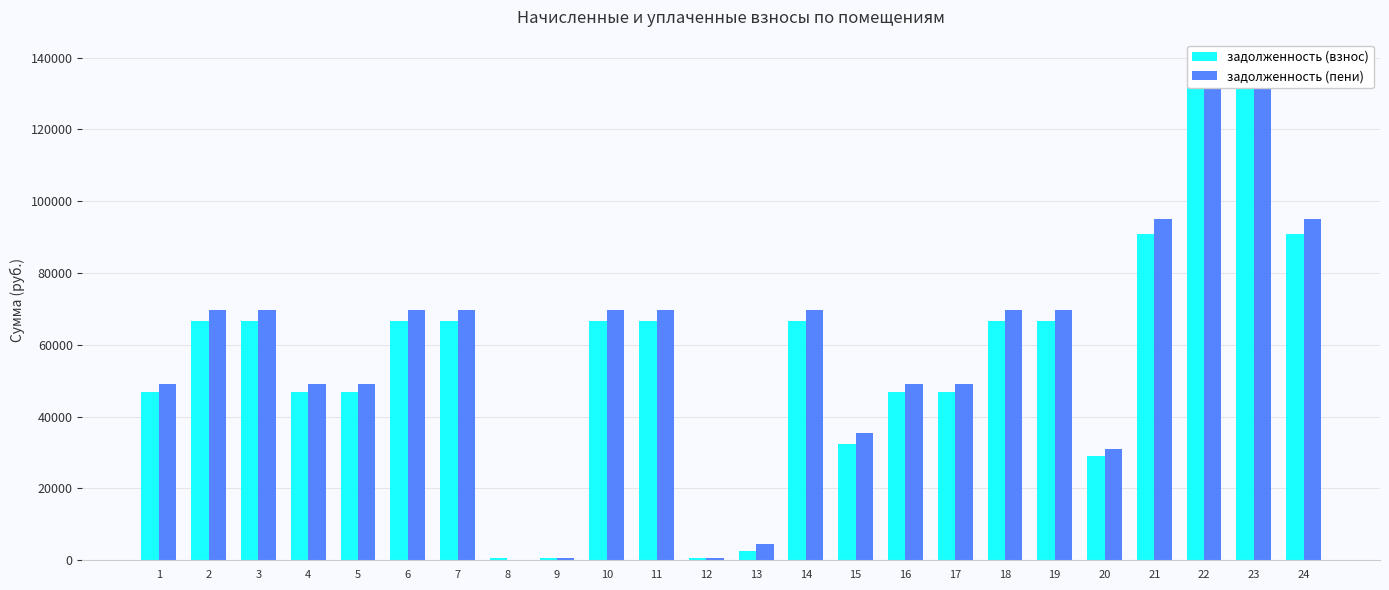

Count the number of data series in this chart.

2